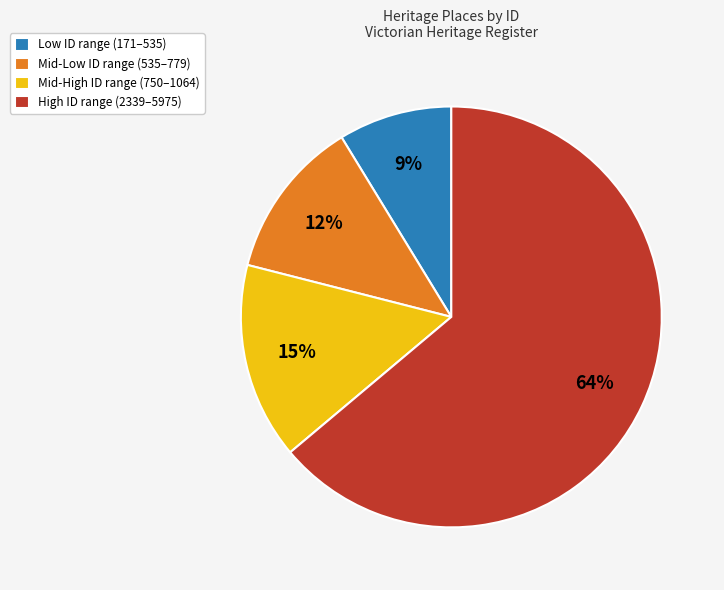

What is the smallest slice in the pie chart?

Low ID range (171–535)